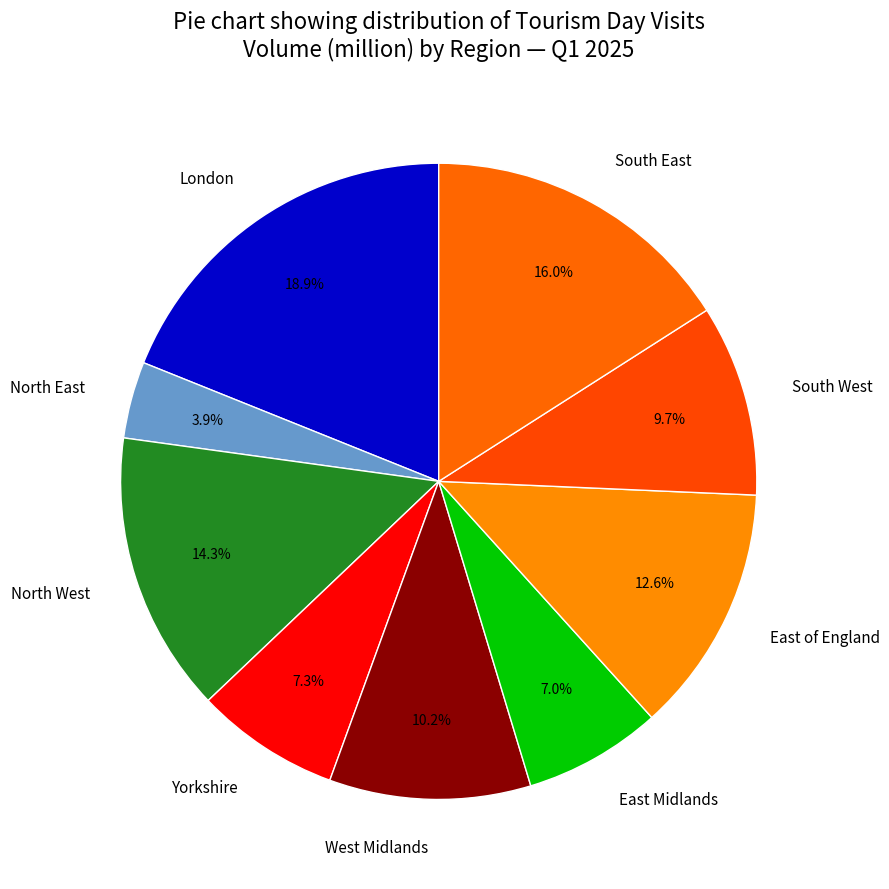

Do Yorkshire and North West together represent more than half of the pie?

No